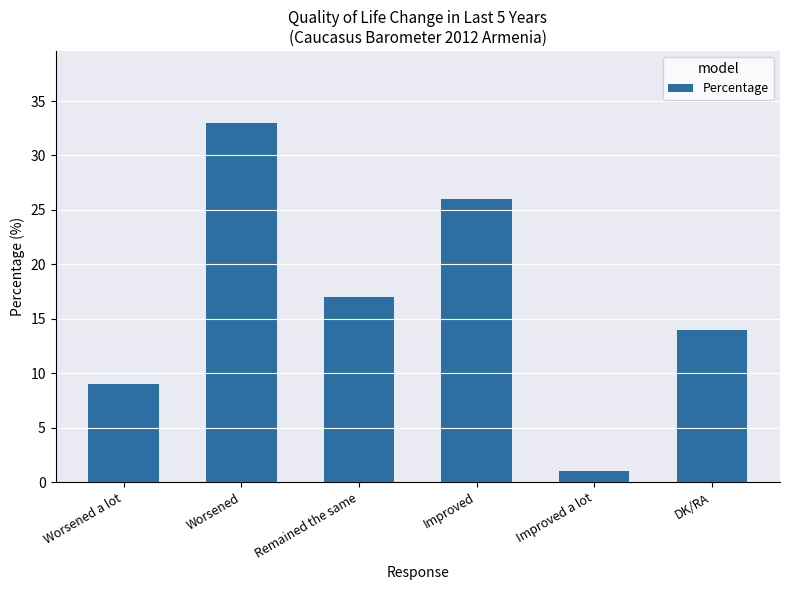

What is the difference between the values at Worsened and Improved?

7